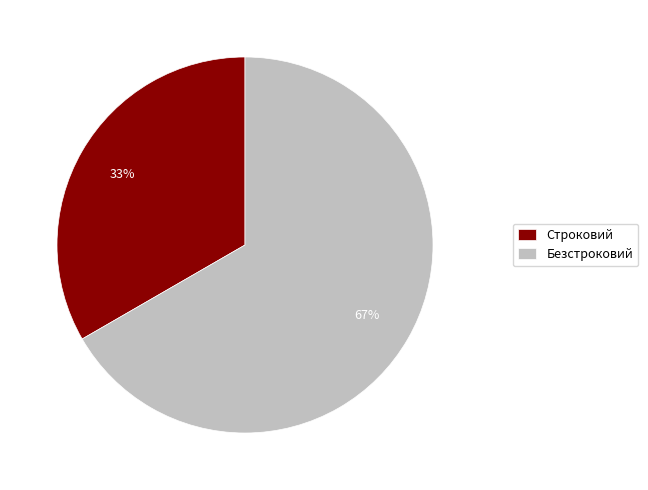

True or false: Безстроковий accounts for 80% of the total.

False